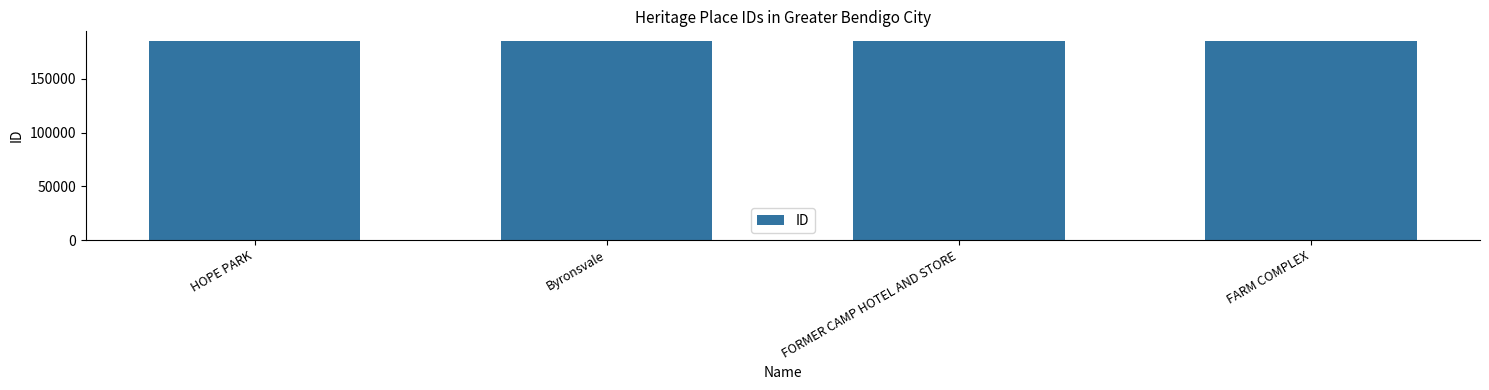

What is the maximum value shown in the chart?

184965